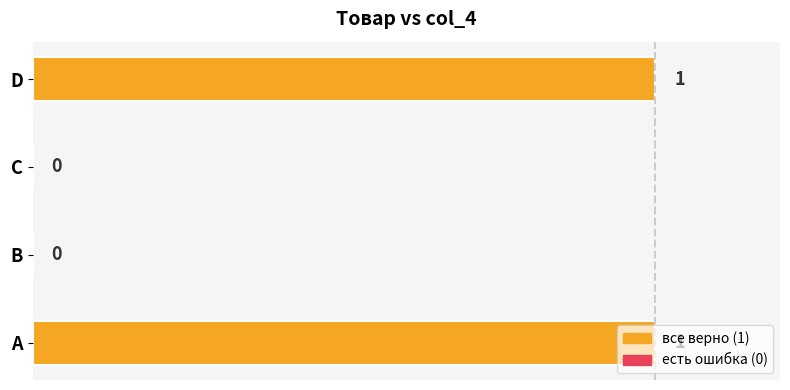

What is the change in value from B to D?

+1